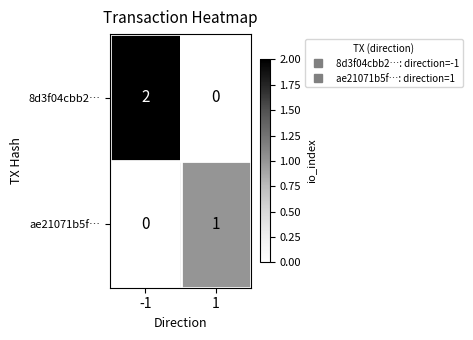

How many data points does each series have?

2